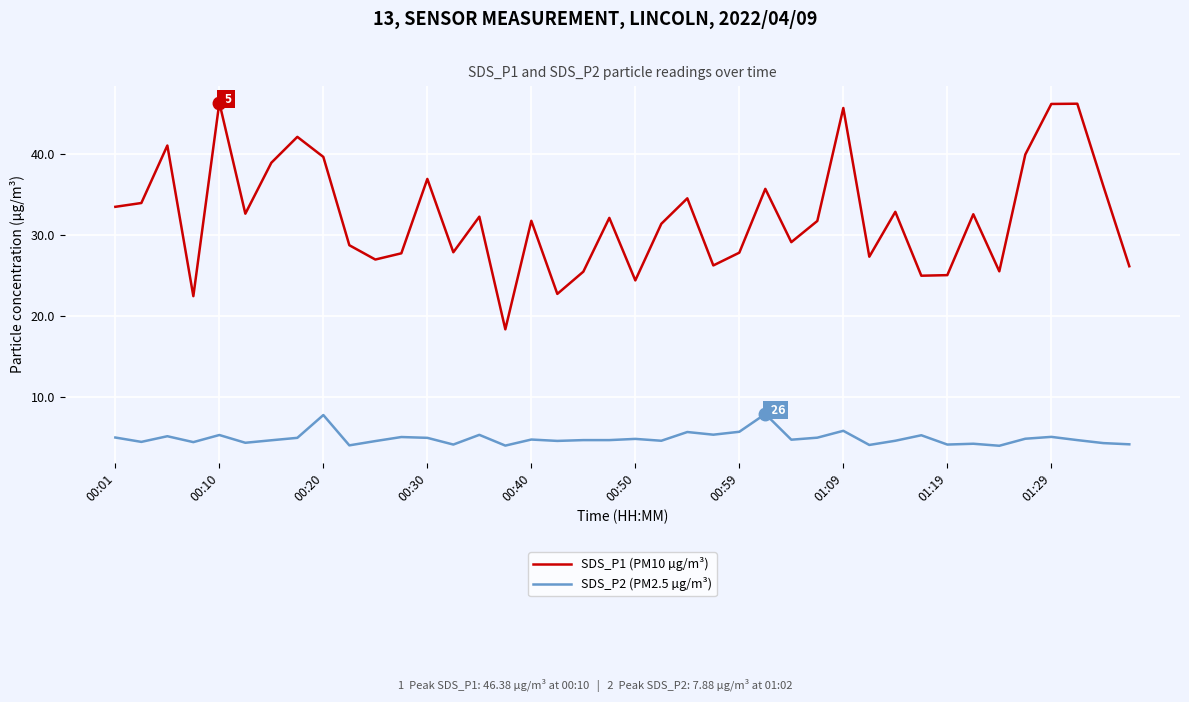

List the series in order of their overall mean, highest first.

SDS_P1 (PM10 µg/m³), SDS_P2 (PM2.5 µg/m³)